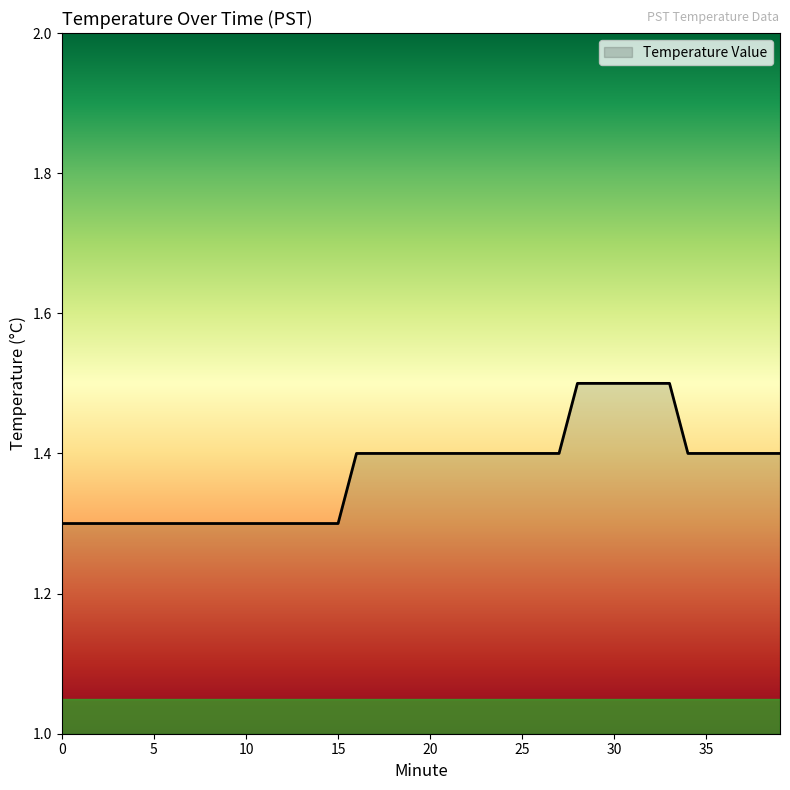

What is the greatest value displayed?

1.5